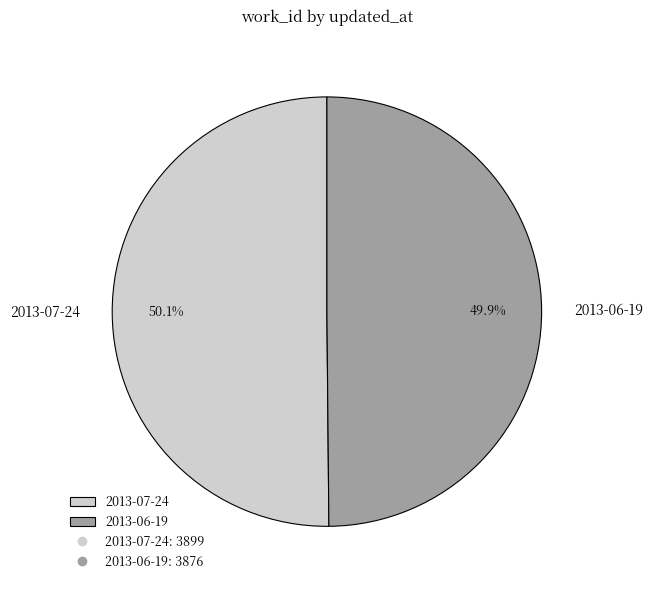

Approximately how many times larger is the value at 2013-06-19 compared to 2013-07-24?

1.0